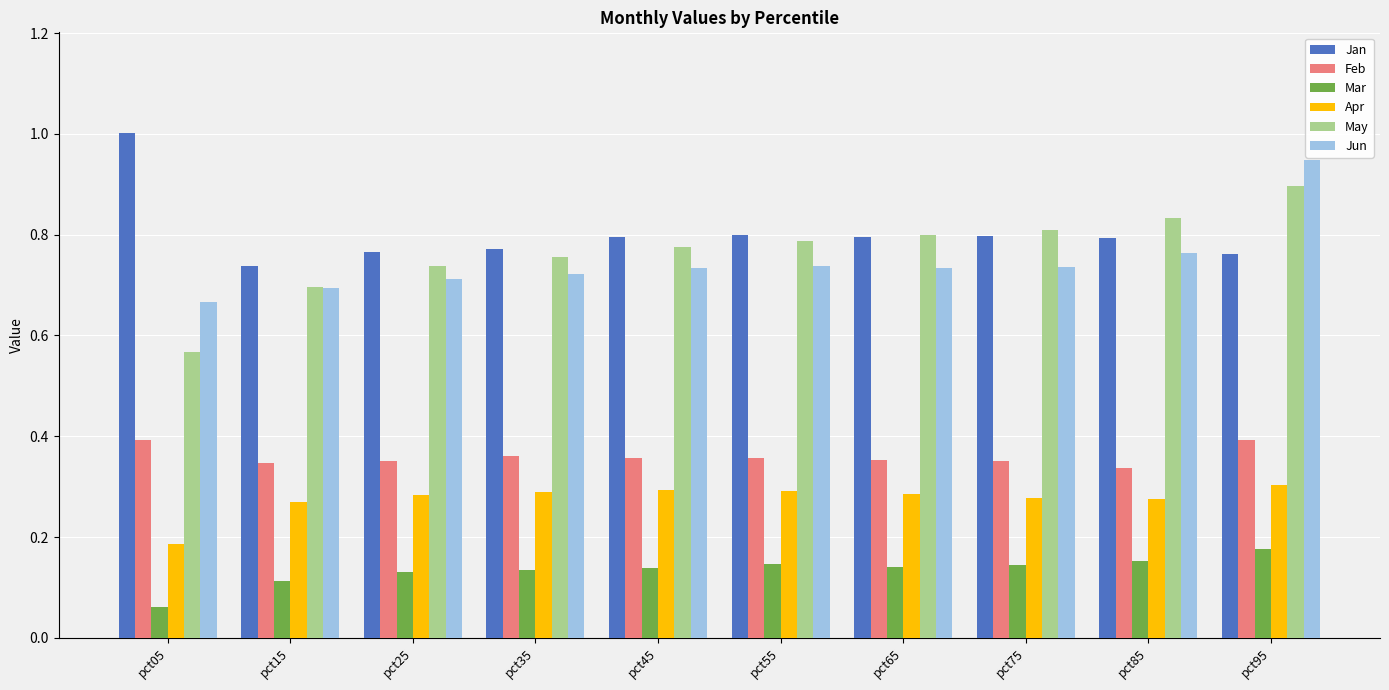

The value of Jun at pct55 is 0.7. True or false?

True